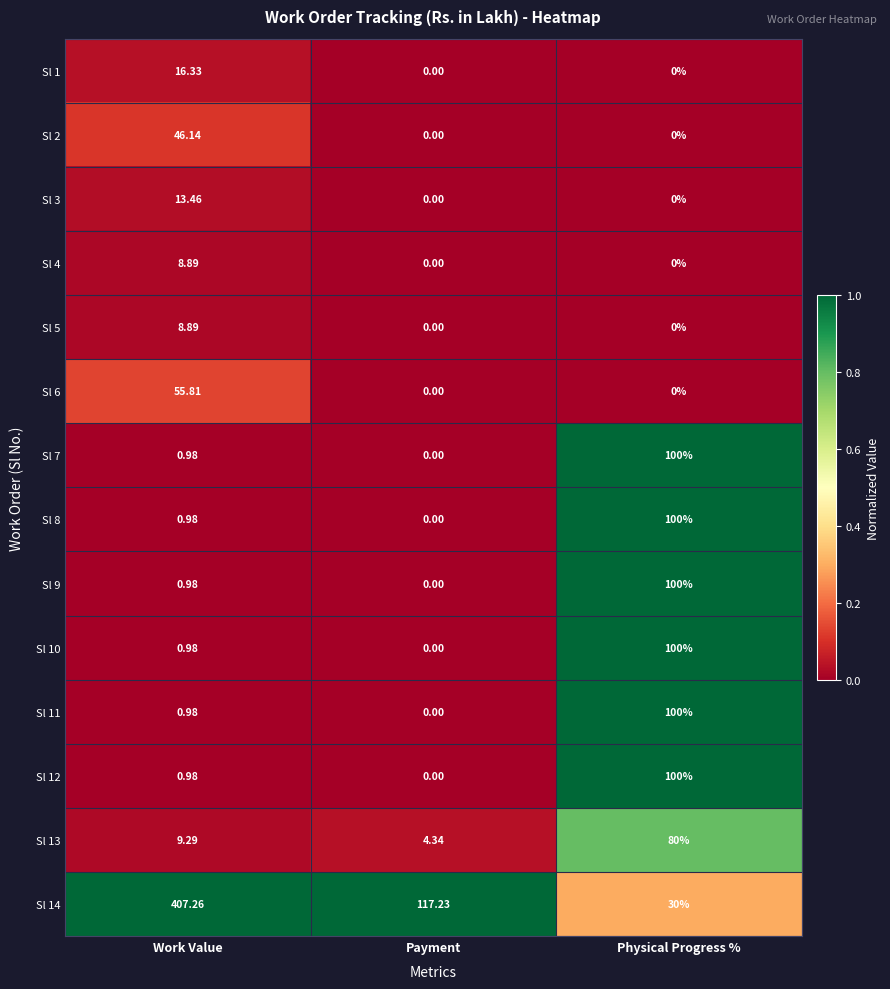

Which series has the largest range (max minus min)?

Sl 14